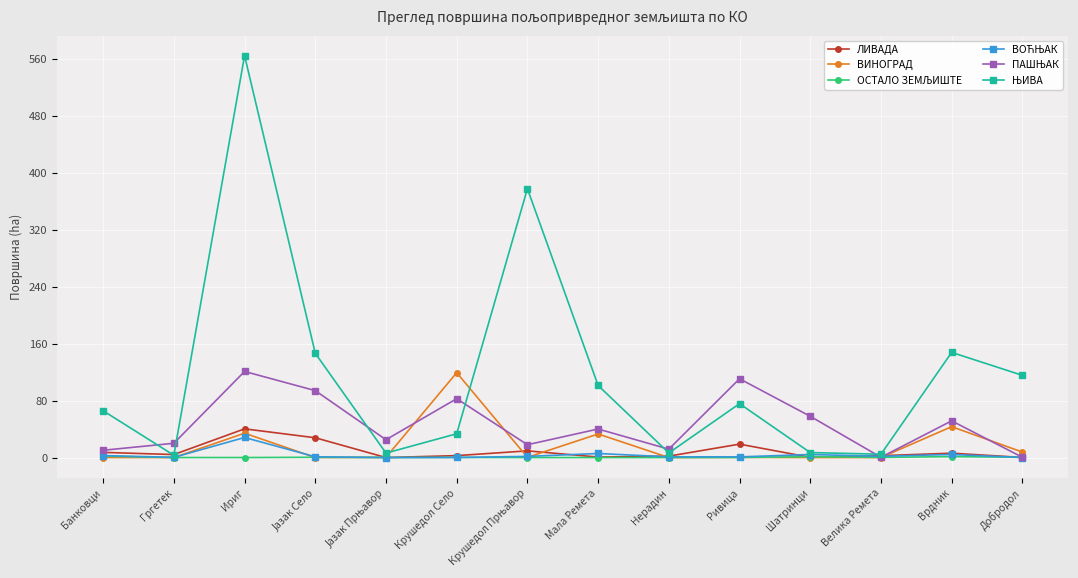

The value of ВИНОГРАД at Велика Ремета is -71.8. True or false?

False